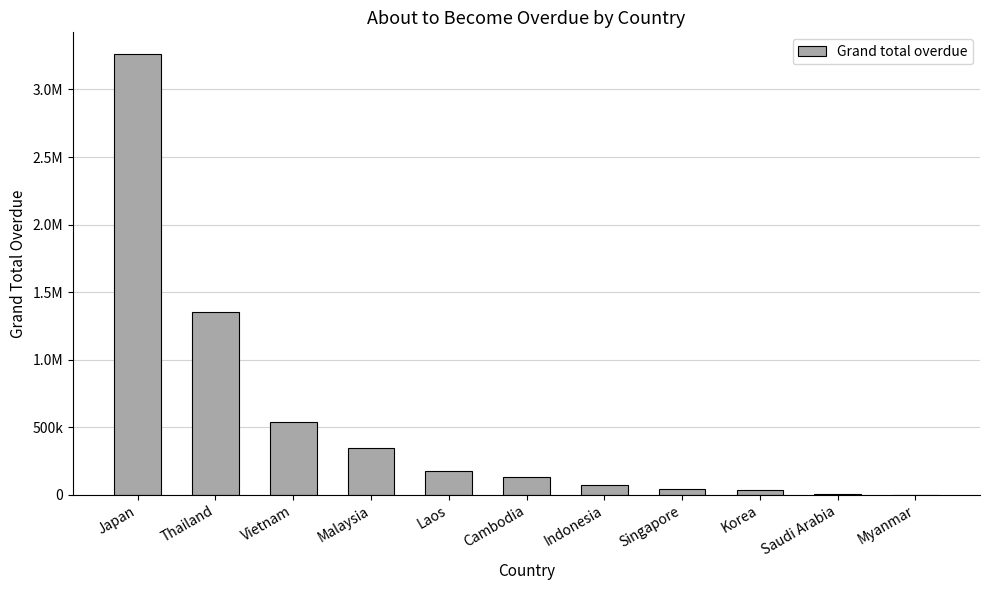

The chart shows a value of 3274.0 at Saudi Arabia. True or false?

False